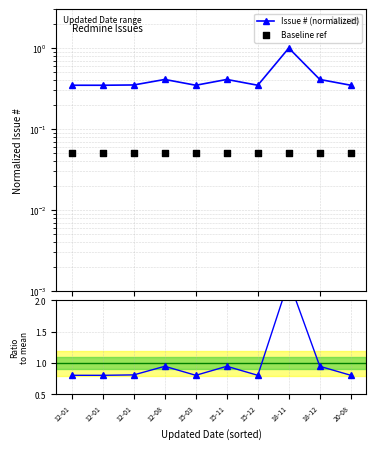

What is the total value across all series at 12-01?

1.2